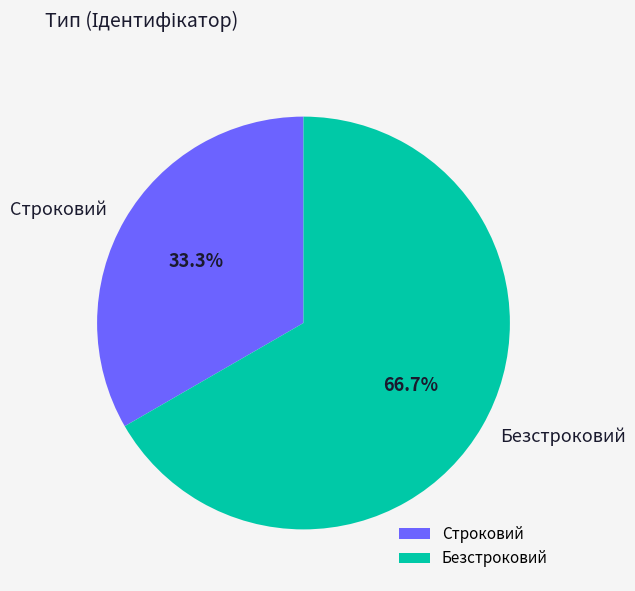

Is there a majority slice in this chart?

Yes